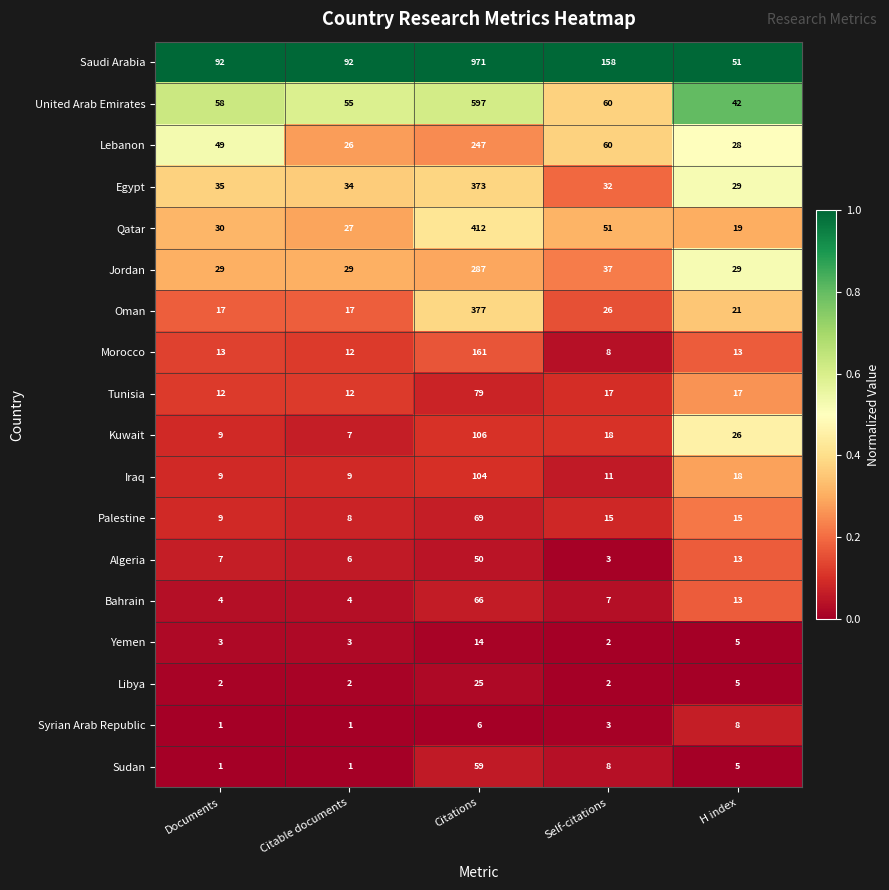

Which series changed the most between Citable documents and Citations?

Saudi Arabia